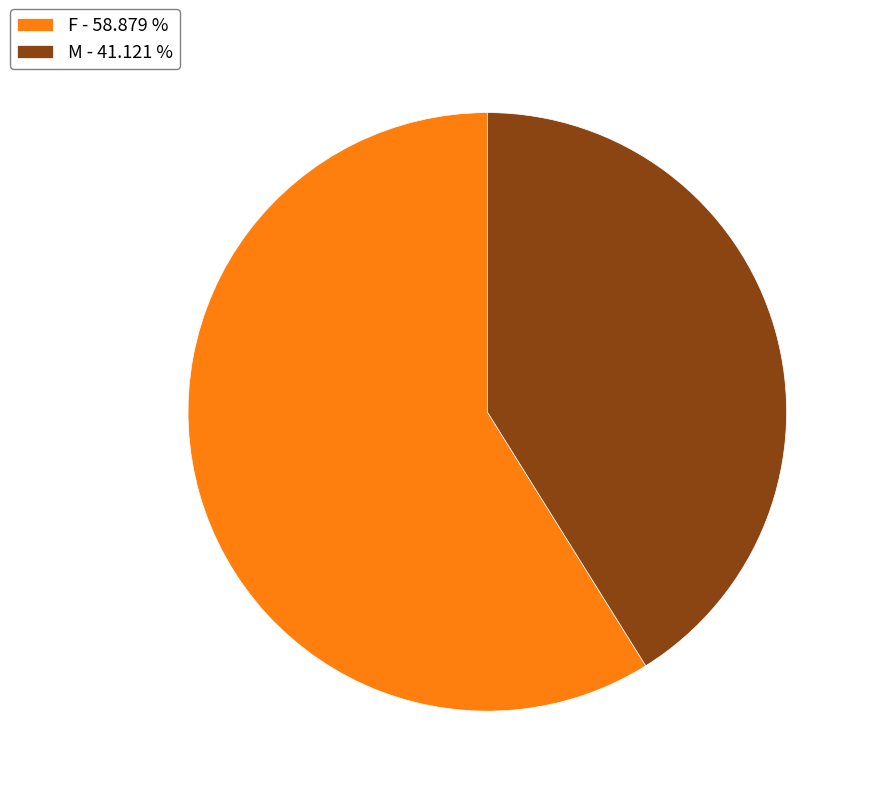

Approximately how many times larger is the value at F - 58.879 % compared to M - 41.121 %?

1.4